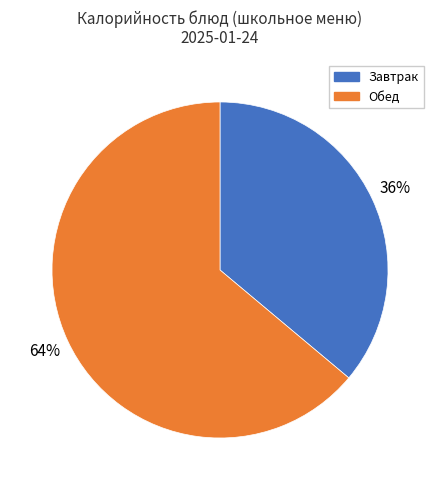

Count the number of slices in the pie.

2